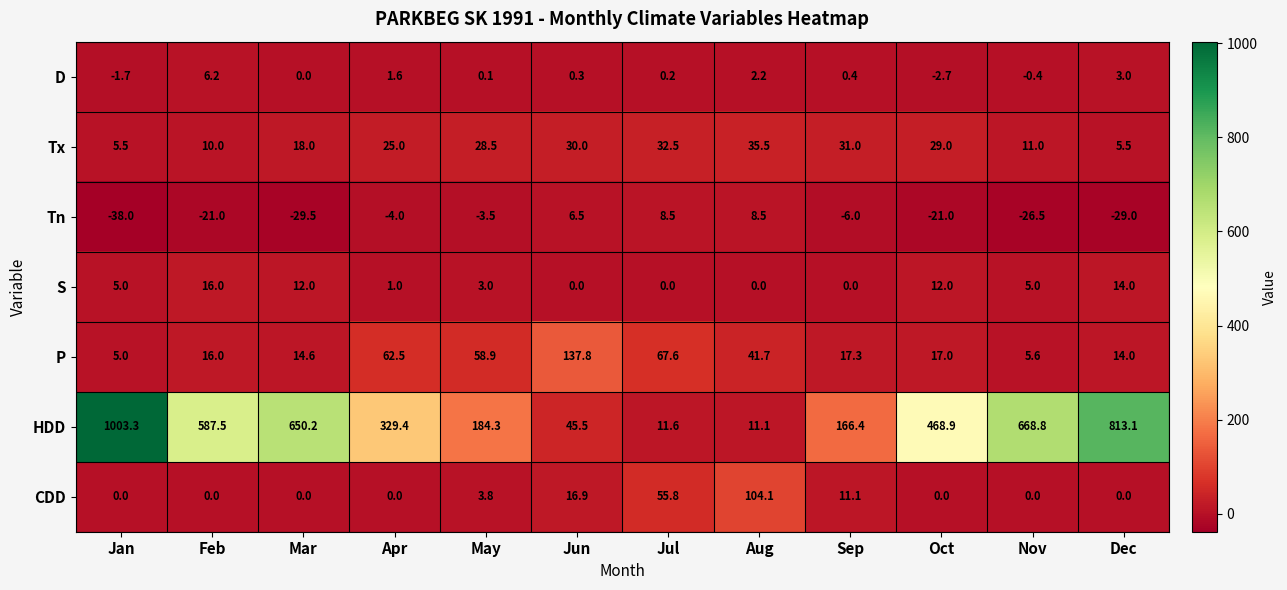

Rank the series by their maximum value, from lowest to highest.

D, Tn, S, Tx, CDD, P, HDD